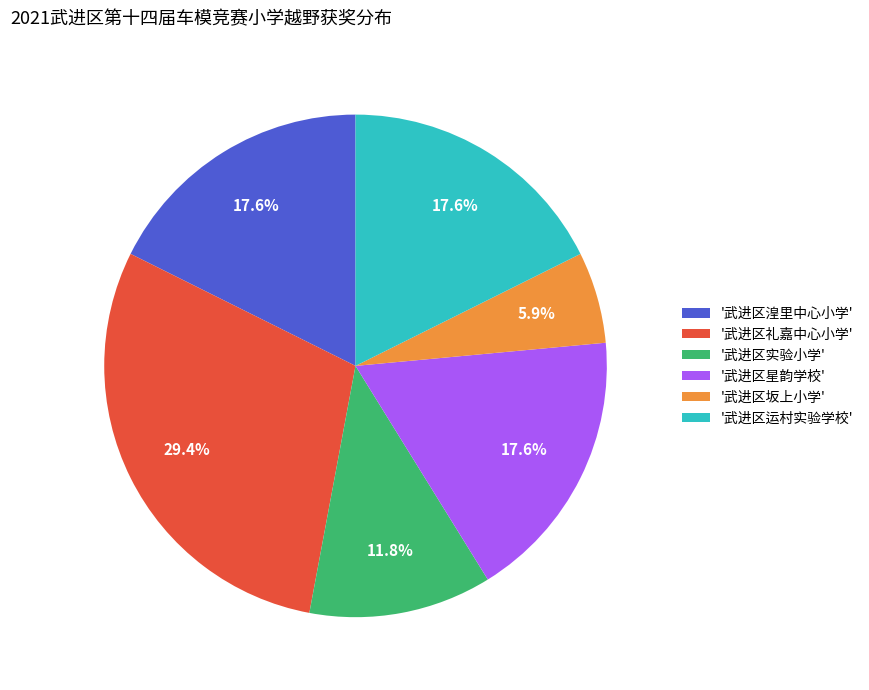

What percentage is NOT represented by '武进区星韵学校'?

82.4%